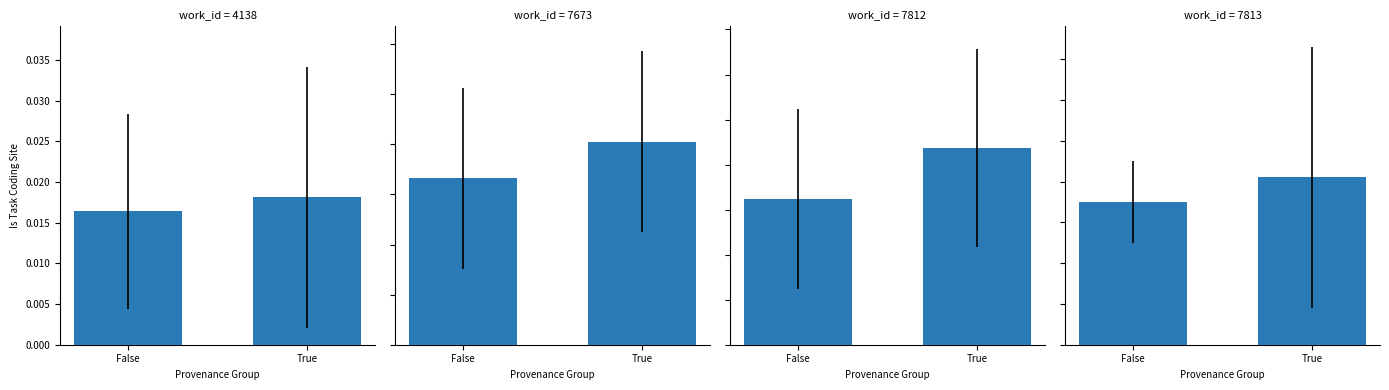

Is the value of work_id=7813 at False greater than the value of work_id=7812 at True?

No